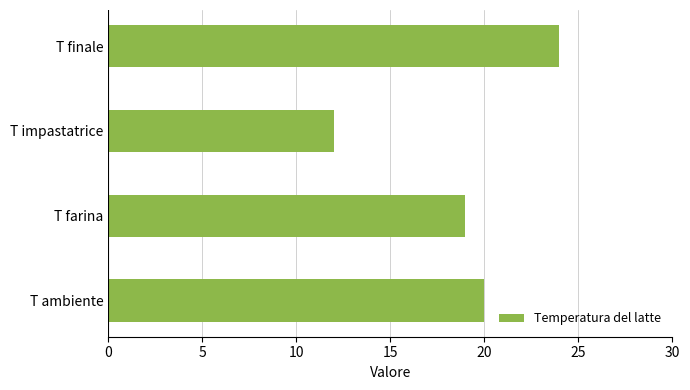

What is the minimum value shown in the chart?

12